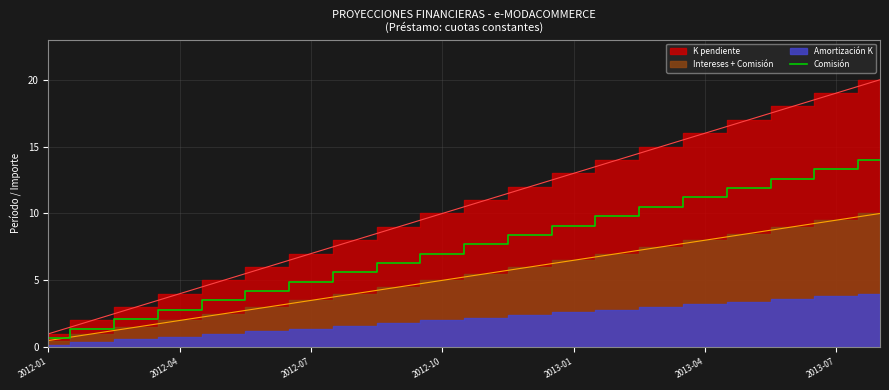

The value of Comisión at 2012-01 is 0.7. True or false?

True